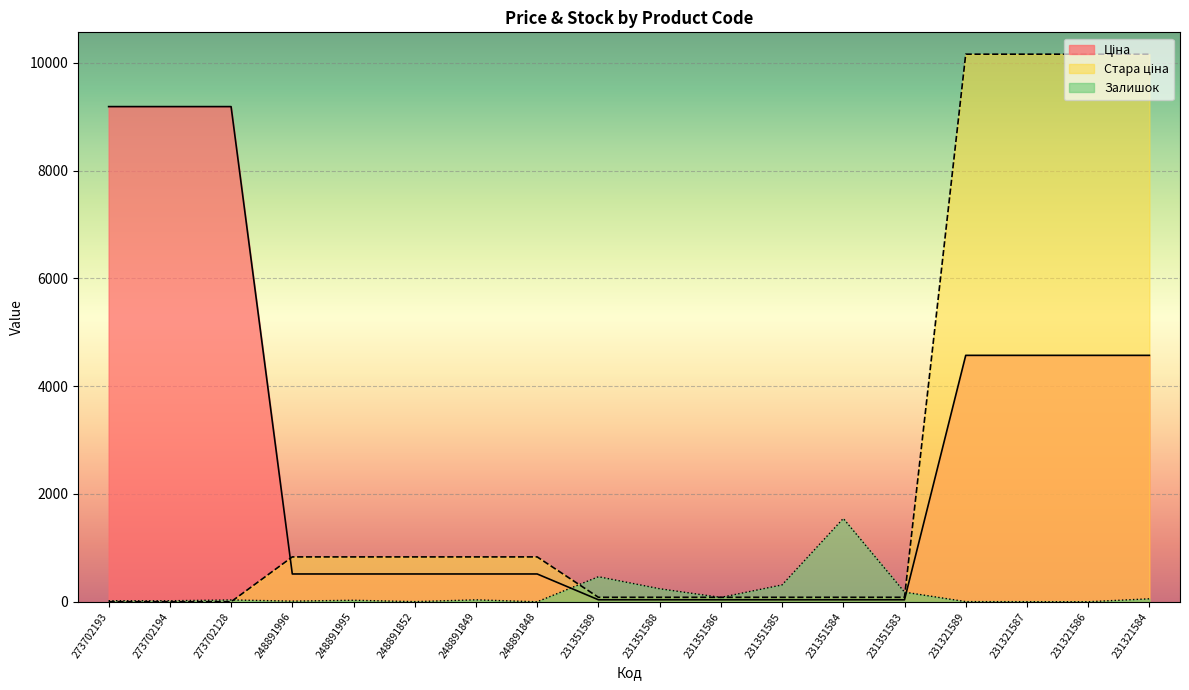

Which series changed the most between 273702194 and 231351588?

Ціна